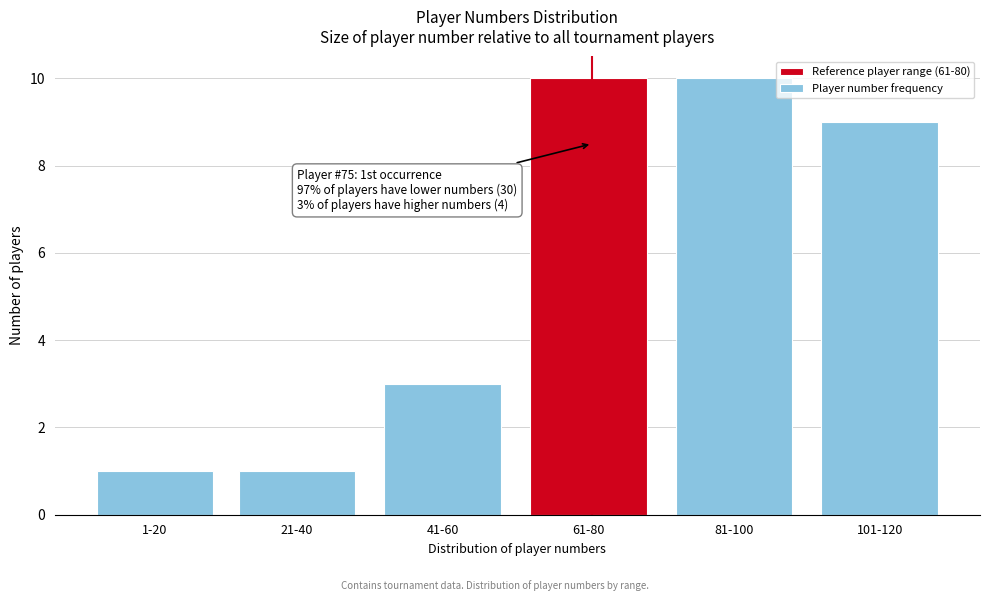

Reading left to right, extract all data points from this chart.

1-20=1	21-40=1	41-60=3	61-80=10	81-100=10	101-120=9